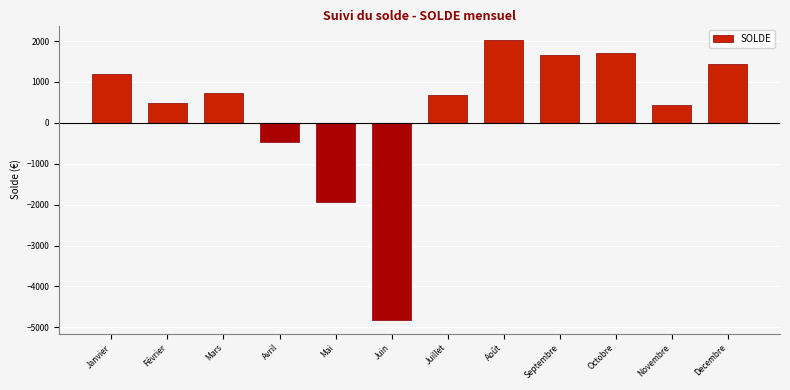

Reading left to right, list all the values displayed in this chart.

Janvier=1191.5	Février=486.8	Mars=727.3	Avril=-475.5	Mai=-1940.1	Juin=-4807.3	Juillet=675.9	Août=2036.2	Septembre=1670.8	Octobre=1719.1	Novembre=434.5	Decembre=1437.7